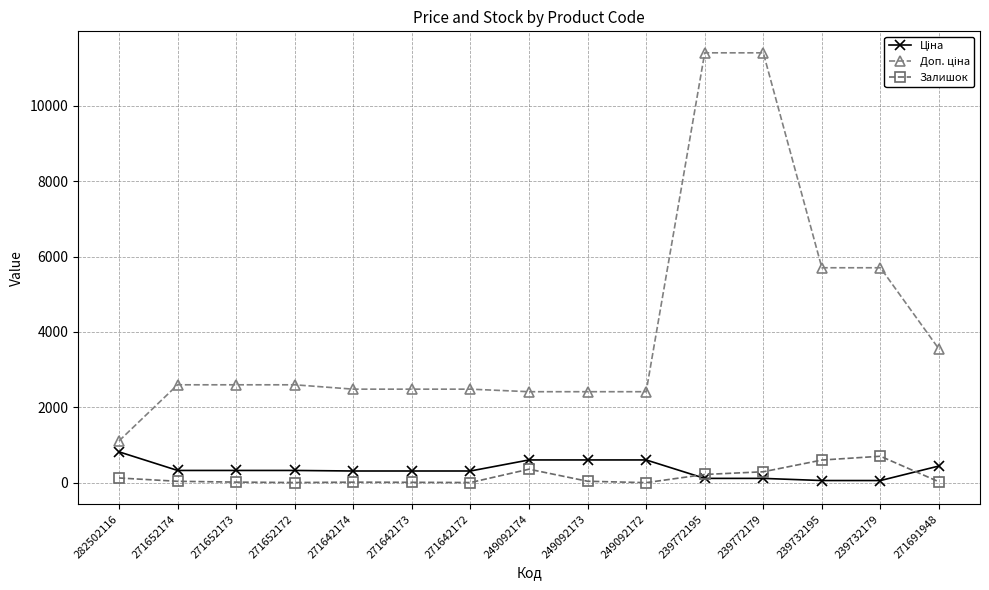

How many lines are shown in the chart?

3